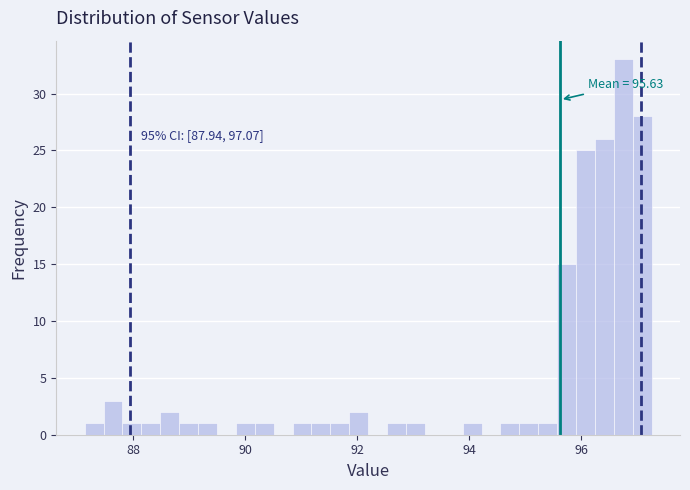

Around what value on the x-axis is the tallest bar? Give the approximate position of its centre, as read against the axis.

96.8